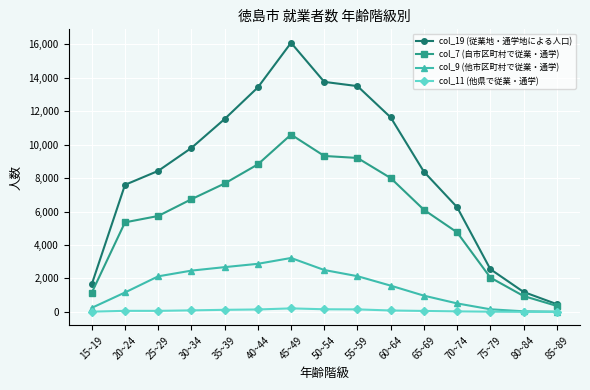

What are all the series names shown in the legend?

col_19 (従業地・通学地による人口), col_7 (自市区町村で従業・通学), col_9 (他市区町村で従業・通学), col_11 (他県で従業・通学)